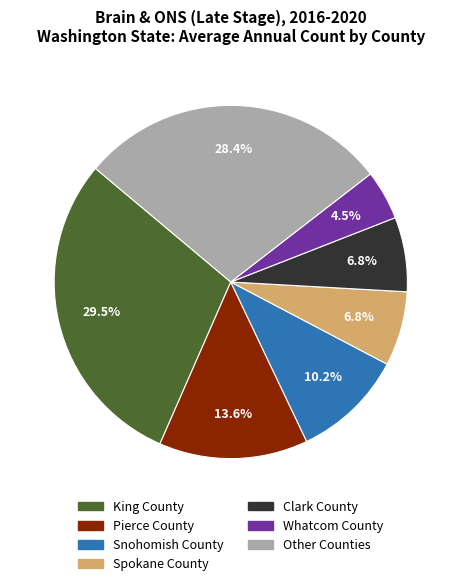

Does any single category account for the majority?

No